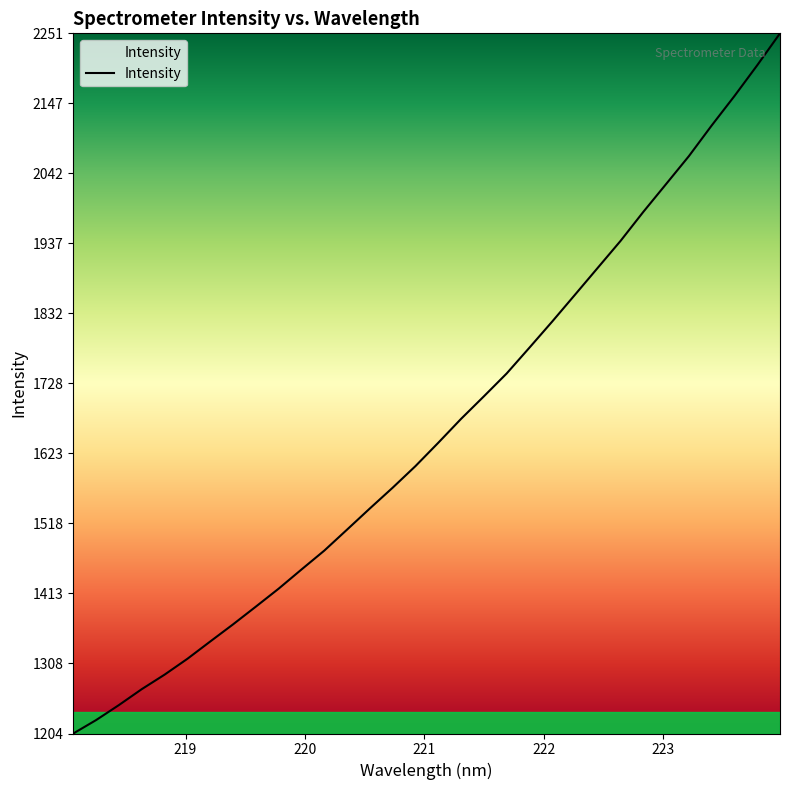

What is the maximum value shown in the chart?

2252.0